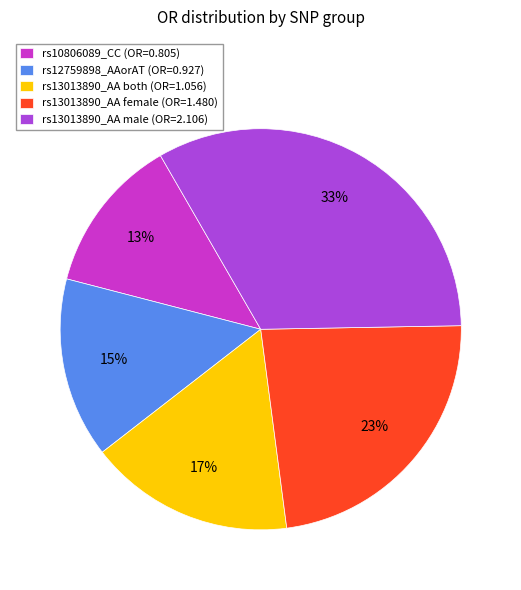

Which slice is the largest?

rs13013890_AA male (OR=2.106)